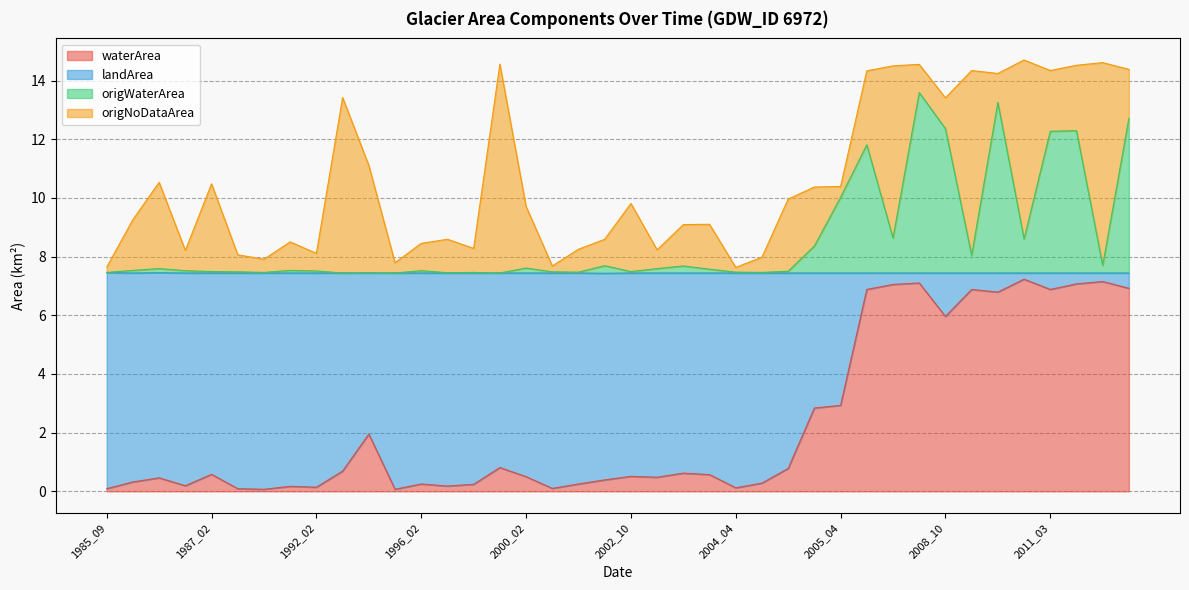

What is the difference between the maximum and second lowest values in the origWaterArea series?

6.2